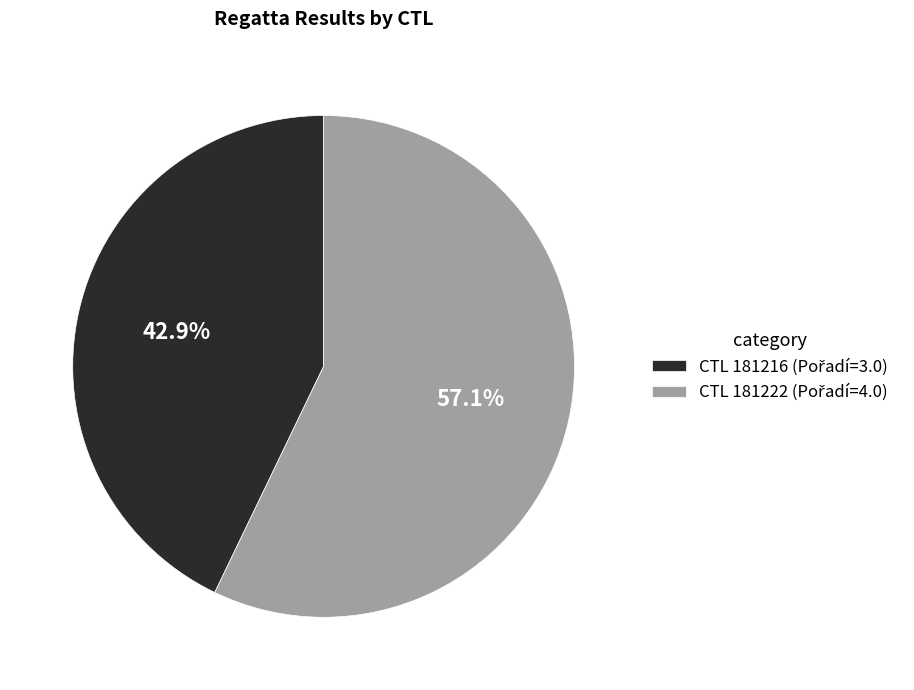

Does any single category account for the majority?

Yes